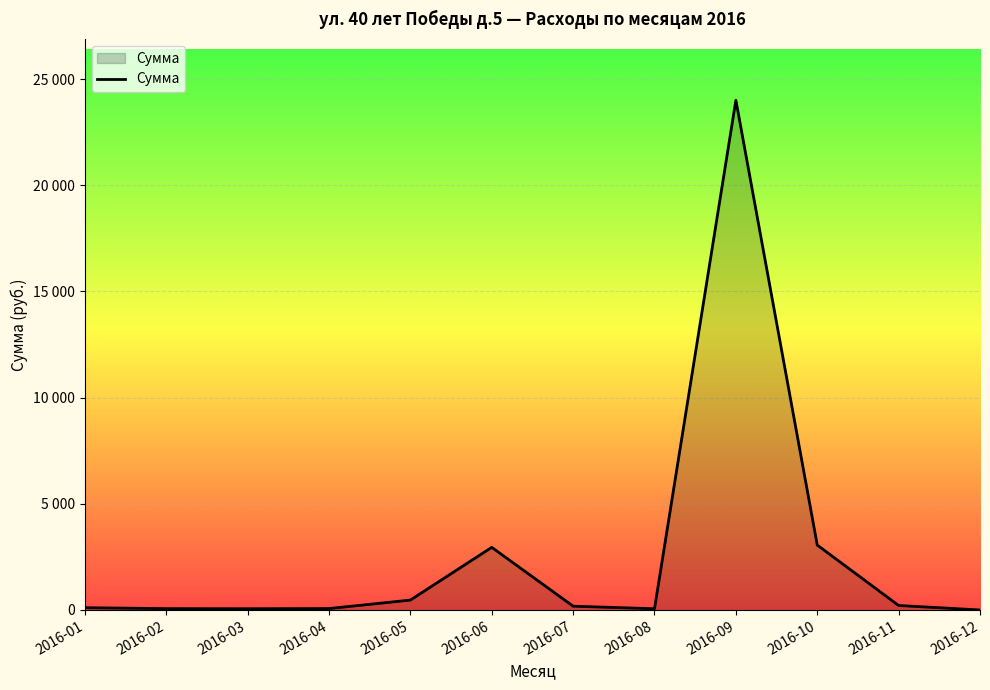

Reading left to right, transcribe all the data shown in this chart.

2016-01=107.5	2016-02=62.2	2016-03=58.2	2016-04=66.0	2016-05=466.1	2016-06=2949.0	2016-07=177.8	2016-08=57.5	2016-09=24005.0	2016-10=3056.9	2016-11=210.8	2016-12=0.0